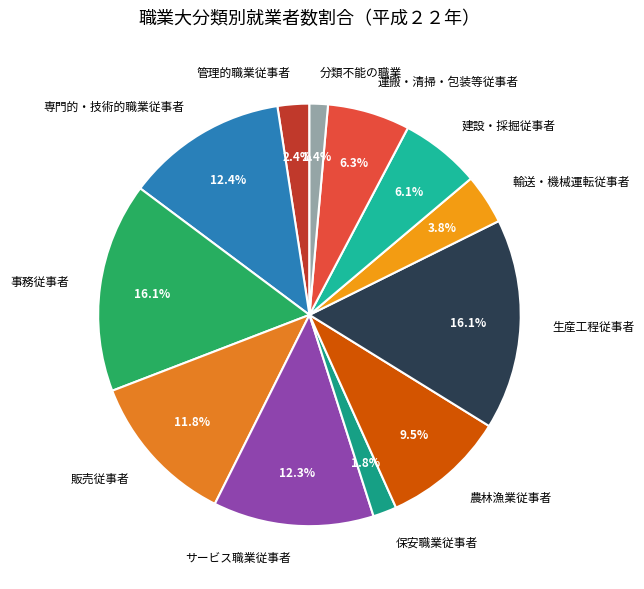

How many slices are in this pie chart?

12